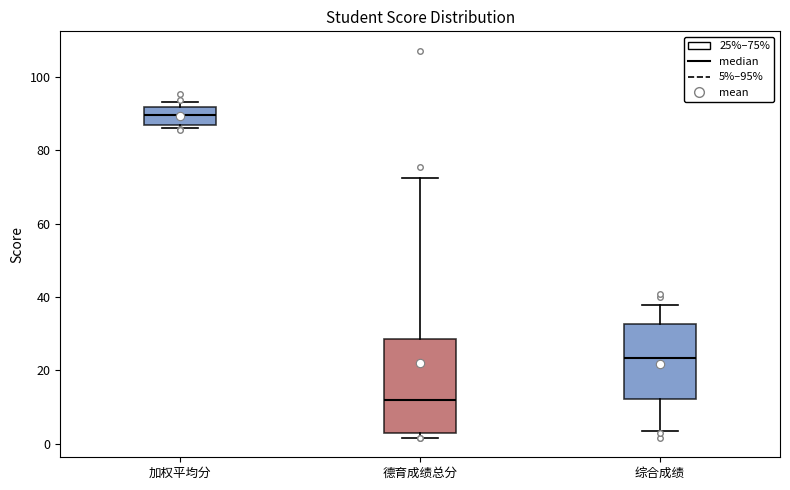

Which box is the tallest, from its lower edge to its upper edge?

德育成绩总分